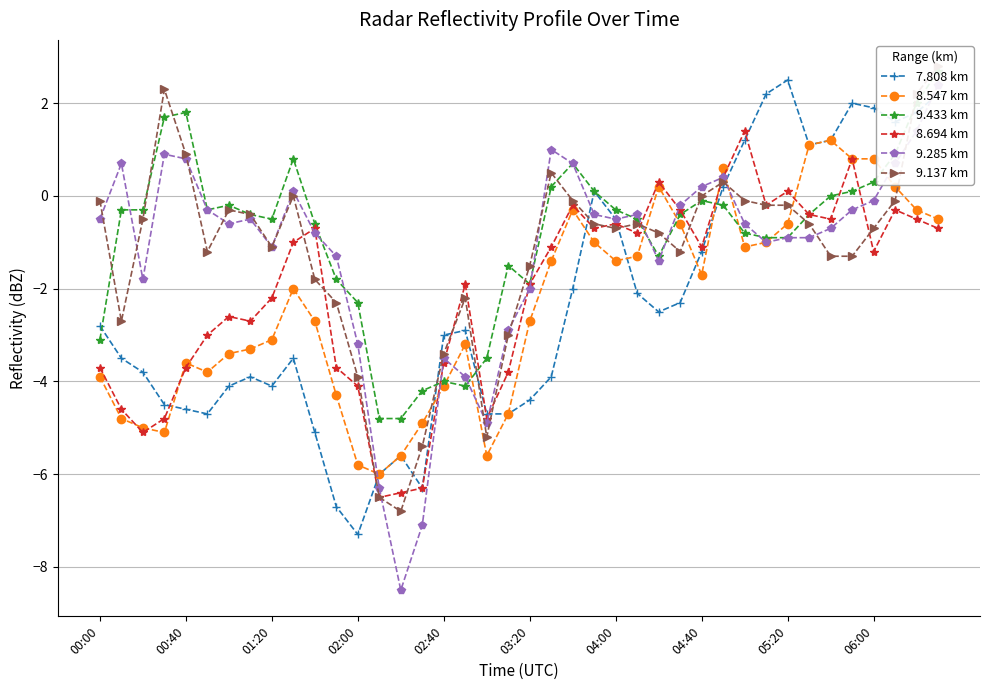

True or false: 7.808 km has more than 2 points higher than both neighbors.

True